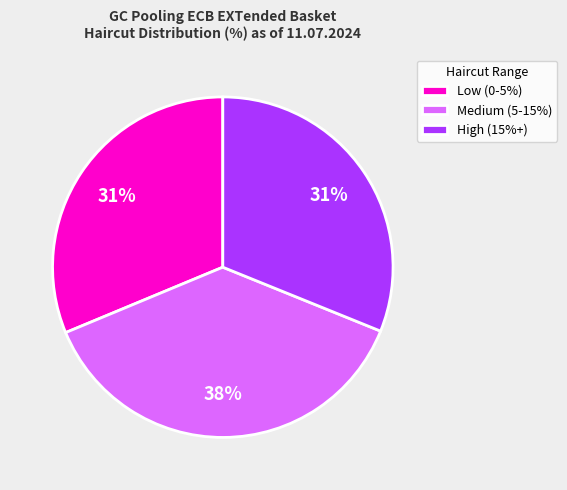

Is the sum of Medium (5-15%) and High (15%+) greater than half?

Yes